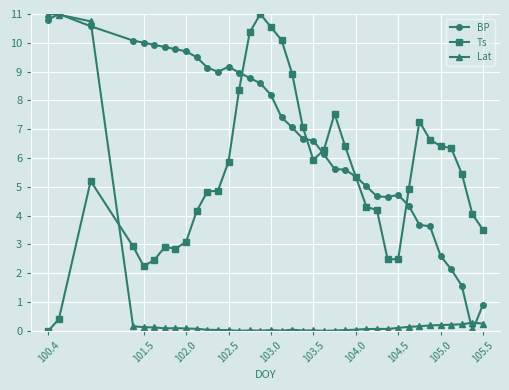

Which series has the largest total across all categories?

BP